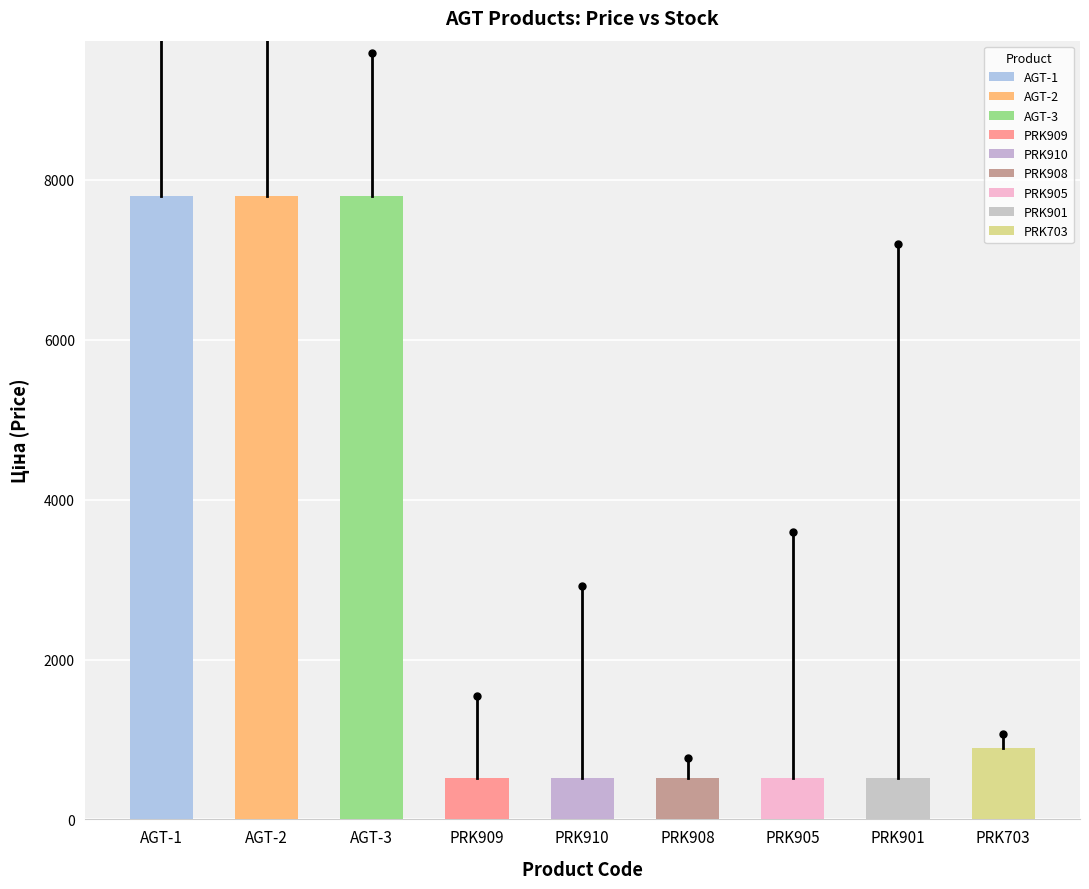

What is the value of the 8th bar from the left?

515.8